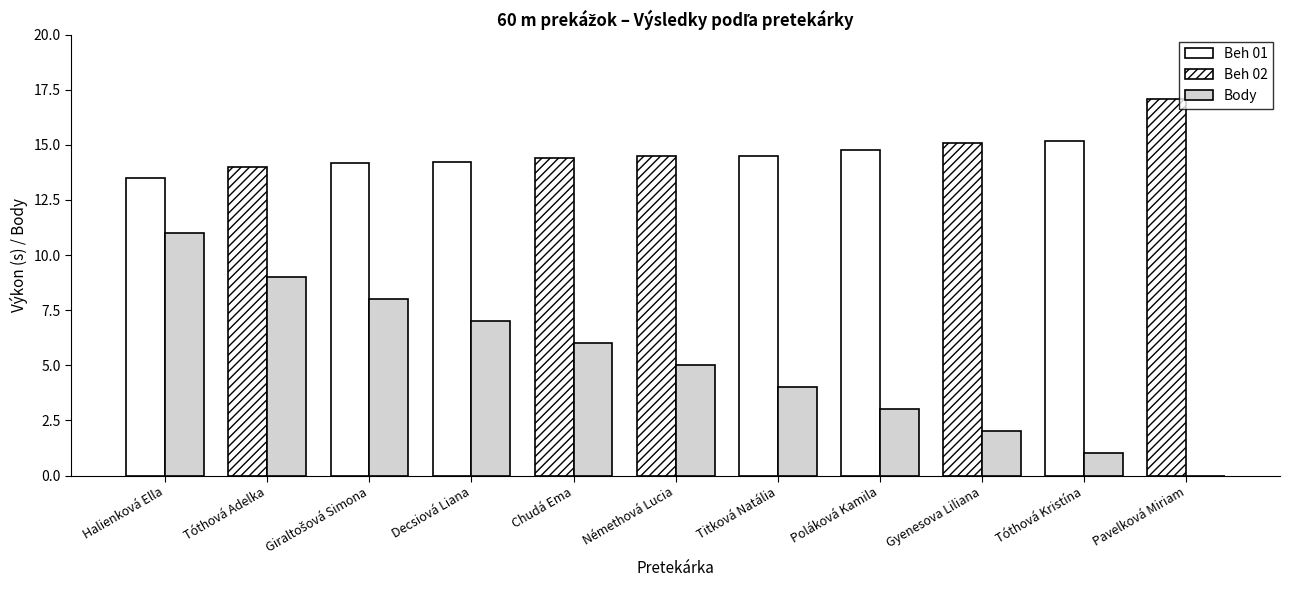

What is the label of the 4th bar from the right?

Poláková Kamila